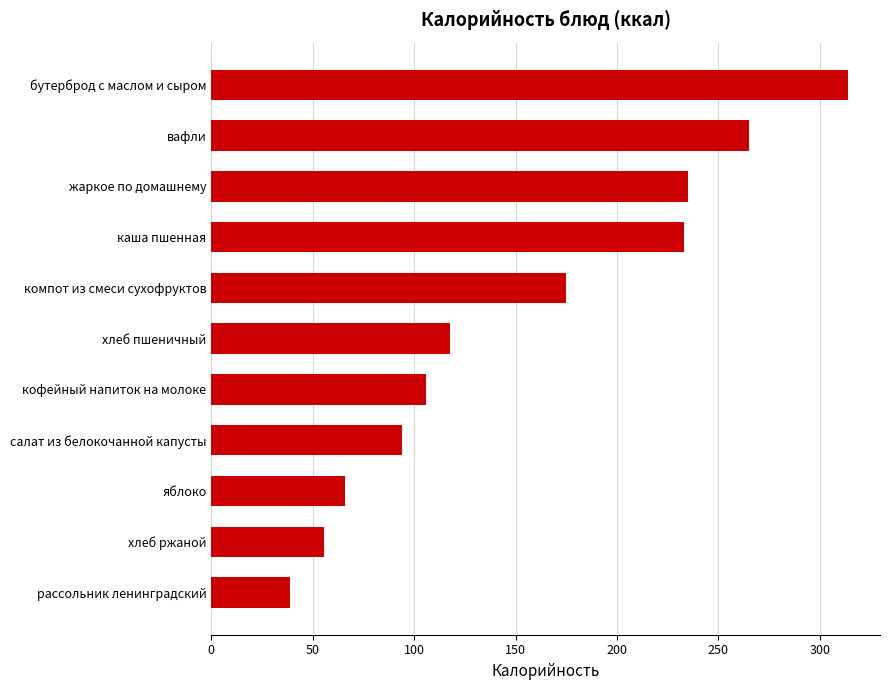

Reading bottom to top, transcribe all the data shown in this chart.

рассольник ленинградский=38.7	хлеб ржаной=55.7	яблоко=65.8	салат из белокочанной капусты=94.0	кофейный напиток на молоке=105.9	хлеб пшеничный=117.5	компот из смеси сухофруктов=174.9	каша пшенная=233.0	жаркое по домашнему=235.1	вафли=265.0	бутерброд с маслом и сыром=314.0